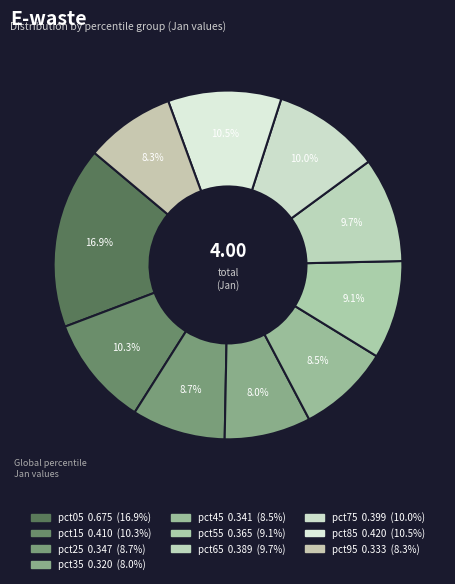

Does pct25 represent more than half of the total?

No